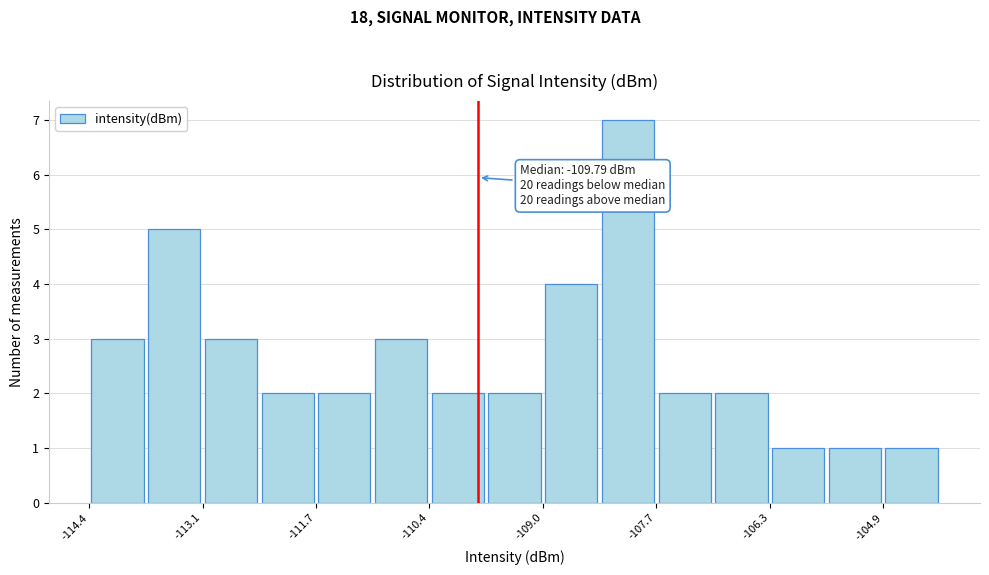

Read against the x-axis, roughly where is the centre of the tallest bar?

-108.0